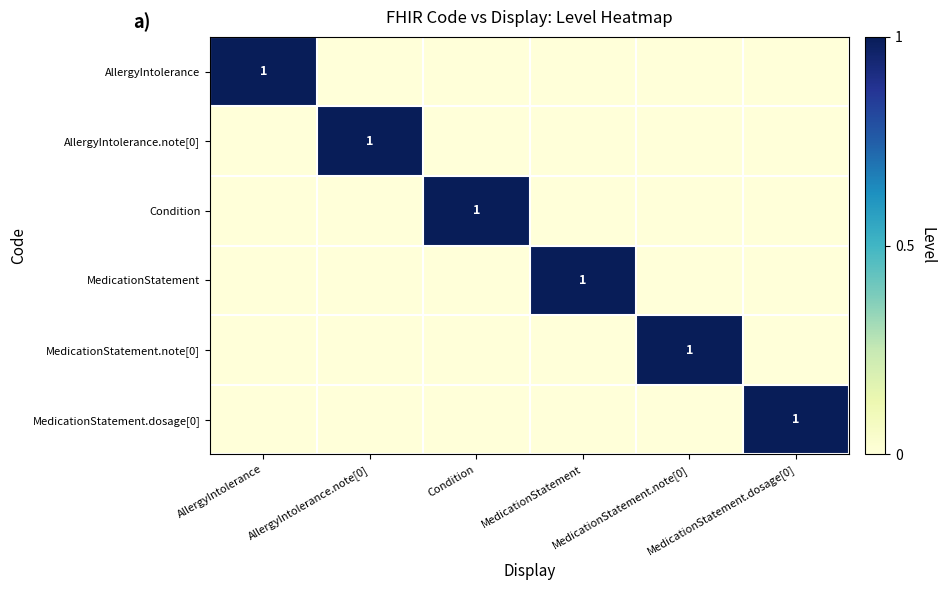

Which series has the largest range (max minus min)?

AllergyIntolerance